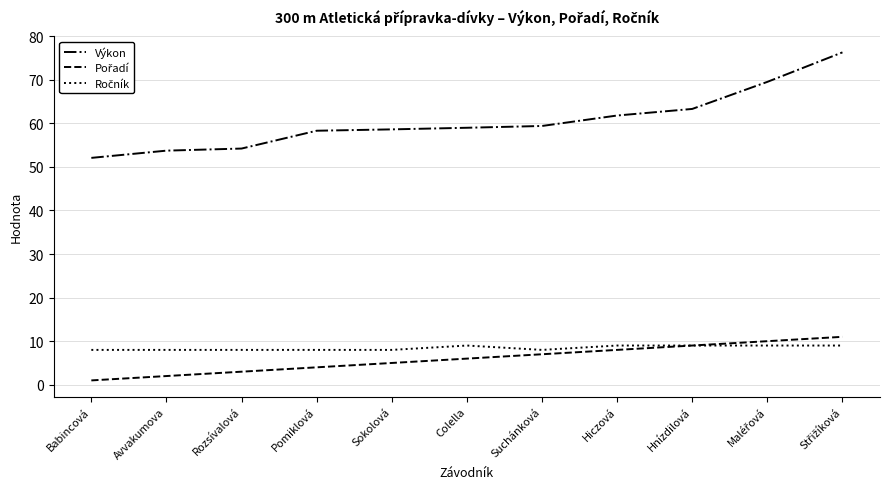

Which series has the widest spread of values?

Výkon